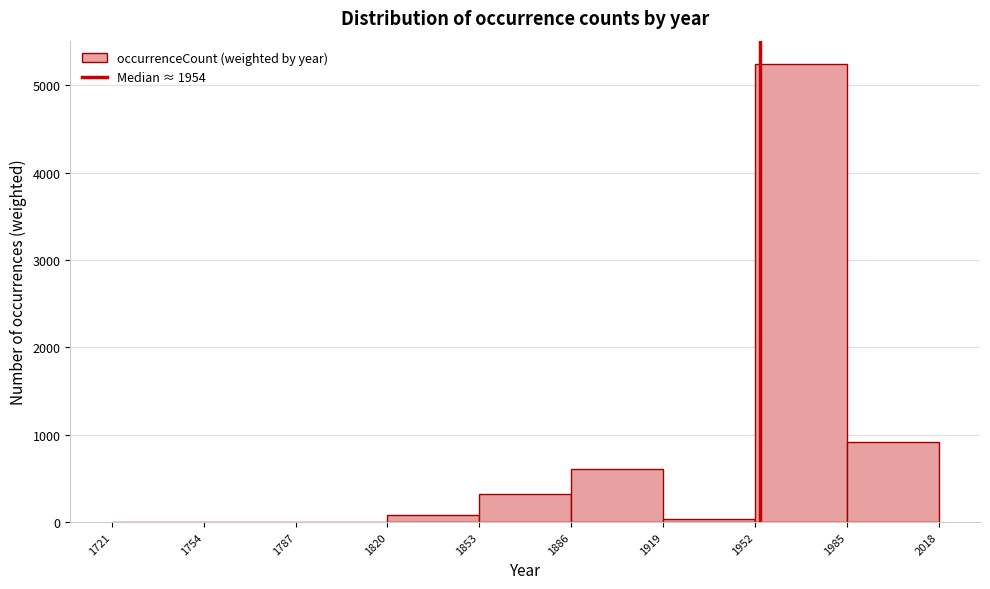

How tall is the bar that spans 1952 to 1985 on the x-axis? The values are not printed on the chart, so give them approximately, as read against the axis.

5200